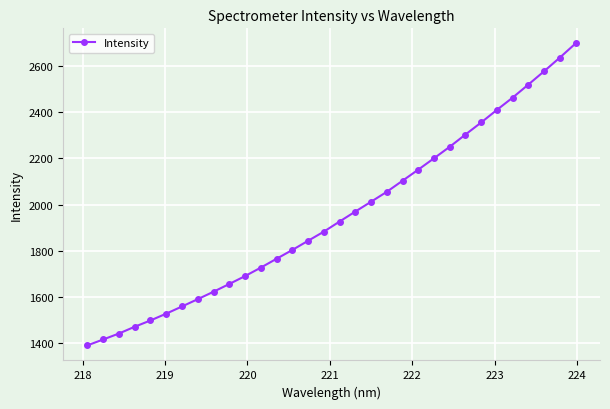

How many distinct data groups are displayed?

1